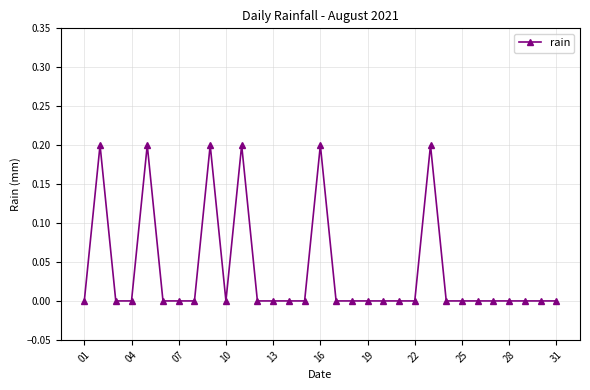

How many lines are shown in the chart?

1